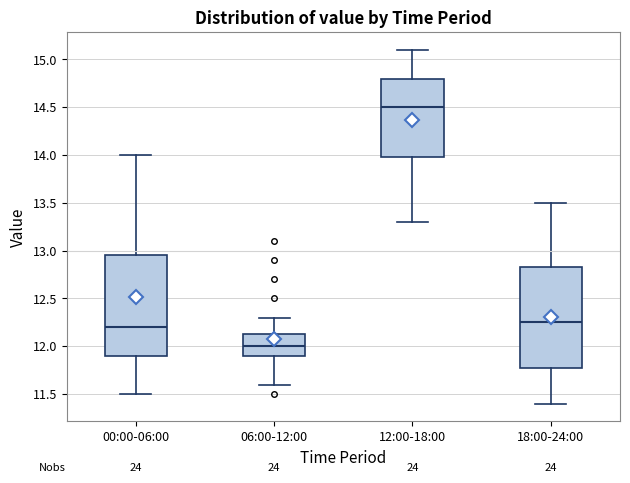

Reading left to right, read every box against the y-axis: the position of its median line, the range the box covers, and the ends of its whiskers. The values are not printed on the chart, so give them approximately, as read against the axis.

00:00-06:00: median 12.20, box 11.90 to 12.95, whiskers 11.50 to 14.00
06:00-12:00: median 12.00, box 11.90 to 12.15, whiskers 11.60 to 12.30
12:00-18:00: median 14.50, box 14.00 to 14.80, whiskers 13.30 to 15.10
18:00-24:00: median 12.25, box 11.80 to 12.85, whiskers 11.40 to 13.50